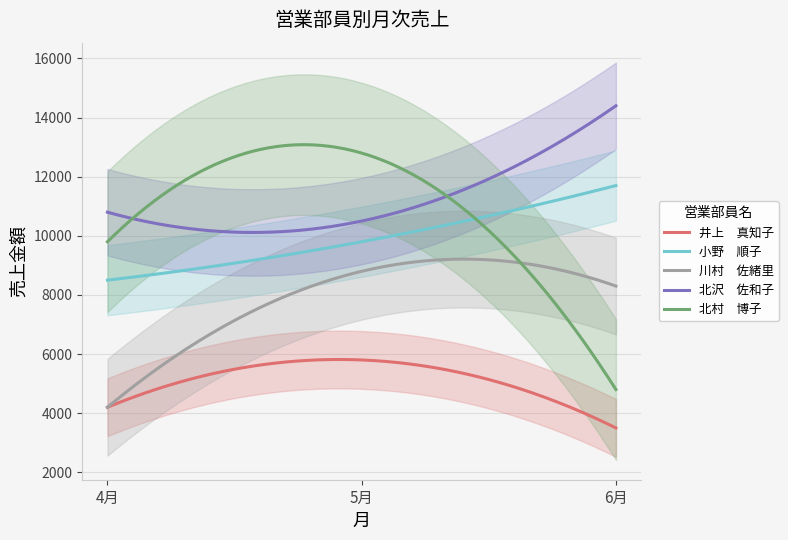

Count the 川村　佐緒里 values in the range 4200 to 8800.

3